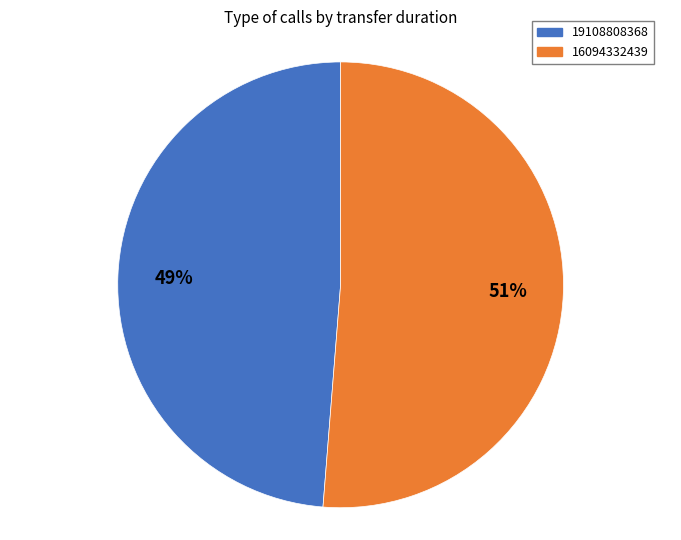

Which has a higher value, 16094332439 or 19108808368?

16094332439